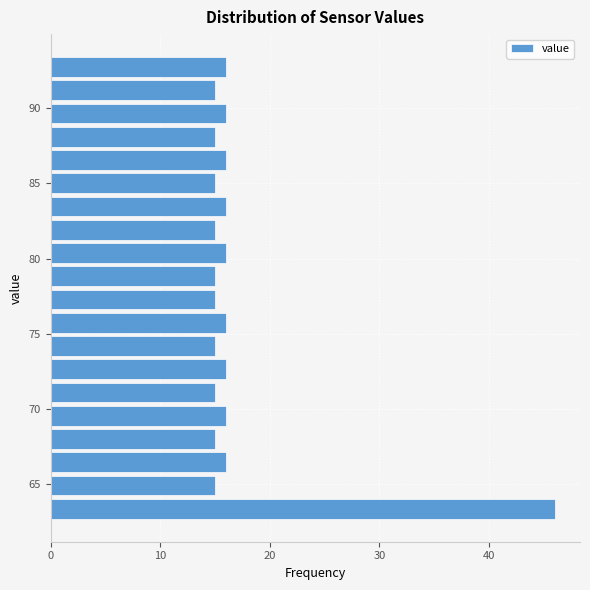

Read against the y-axis, roughly where is the centre of the longest bar?

63.5